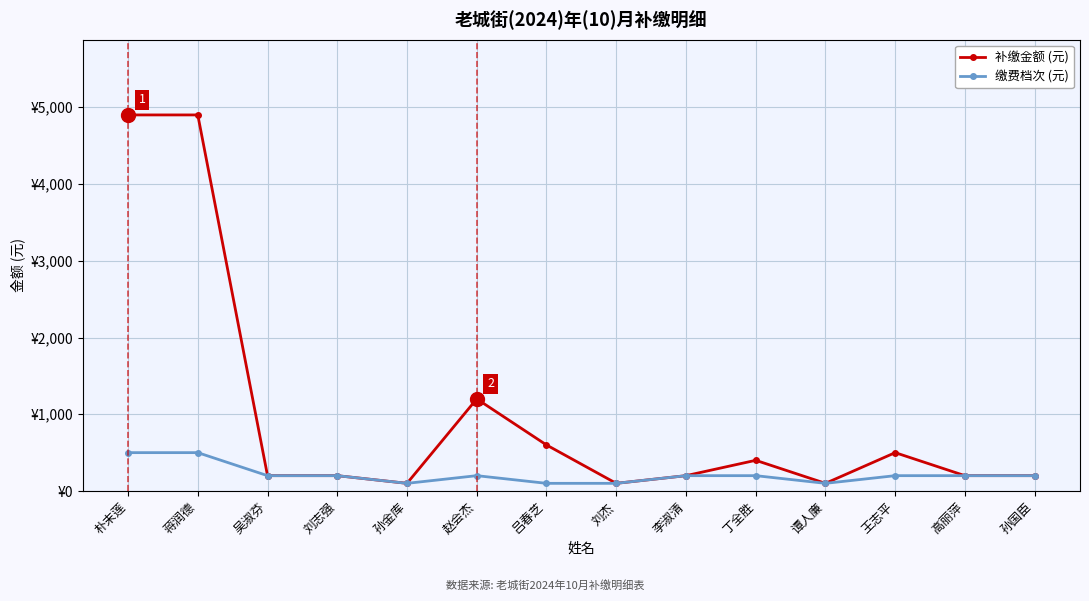

True or false: 补缴金额 (元) and 缴费档次 (元) intersect in this chart.

False